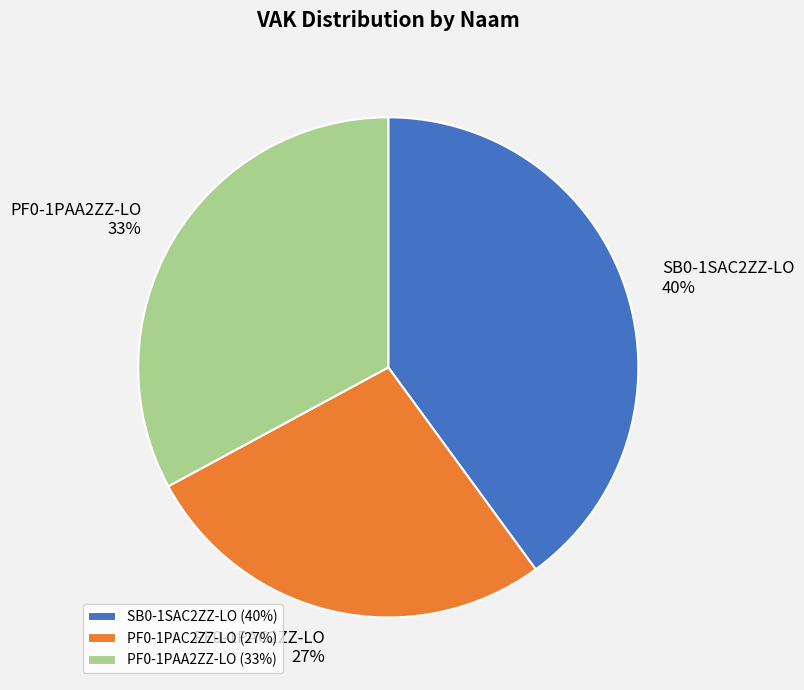

Is there a majority slice in this chart?

No